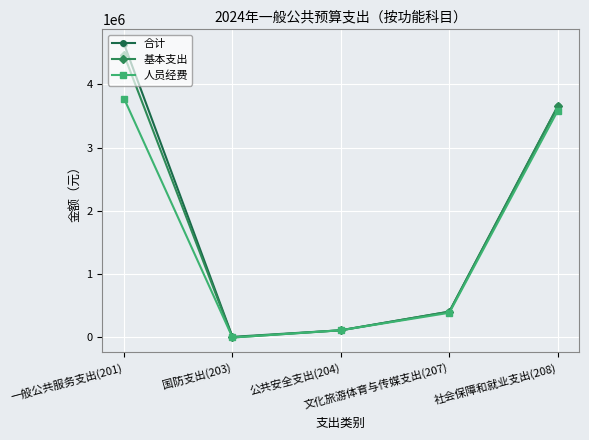

At how many categories does at least one series exceed 3683068?

1